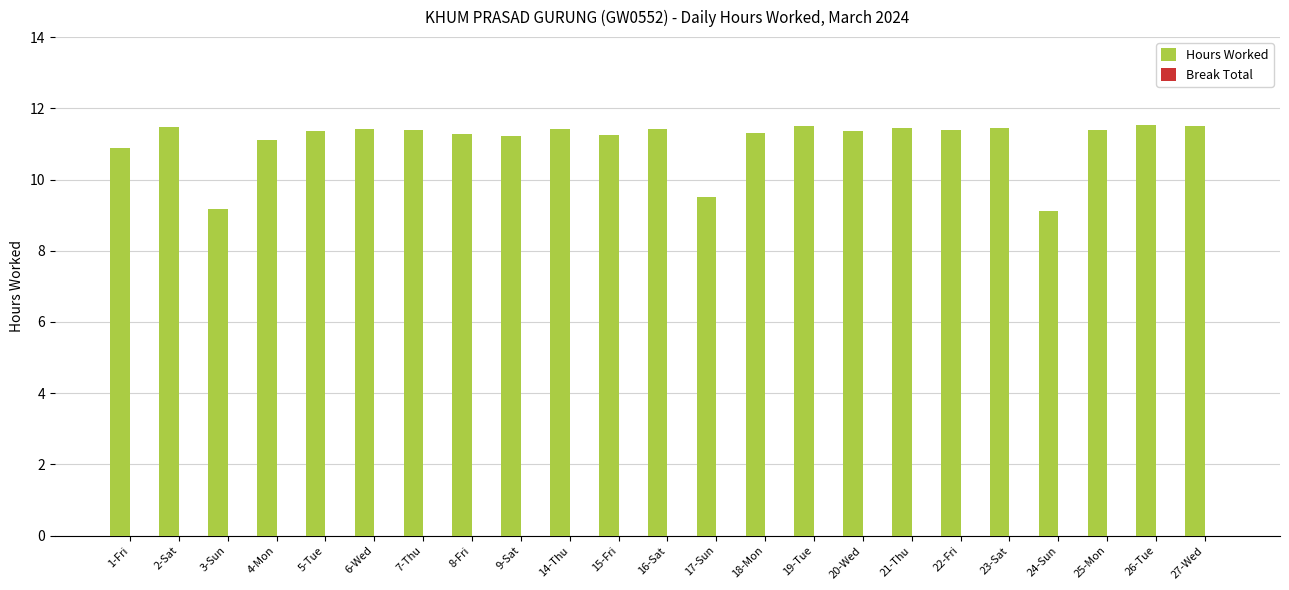

Which has a higher value, 17-Sun or 14-Thu?

14-Thu